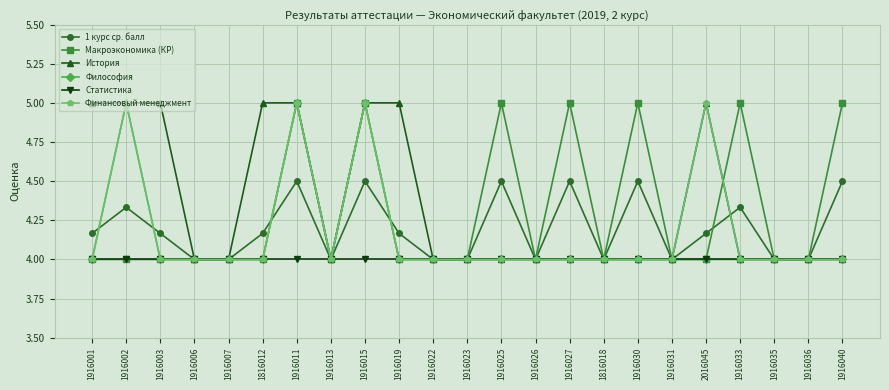

Which series has the largest total across all categories?

История